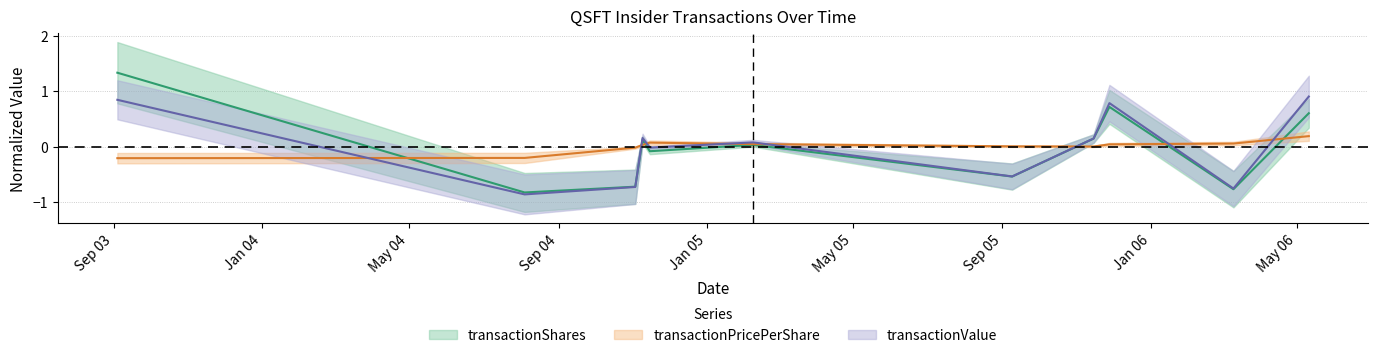

Is the value of transactionValue at 2005-02-08 greater than the value of transactionPricePerShare at 2003-09-04?

Yes